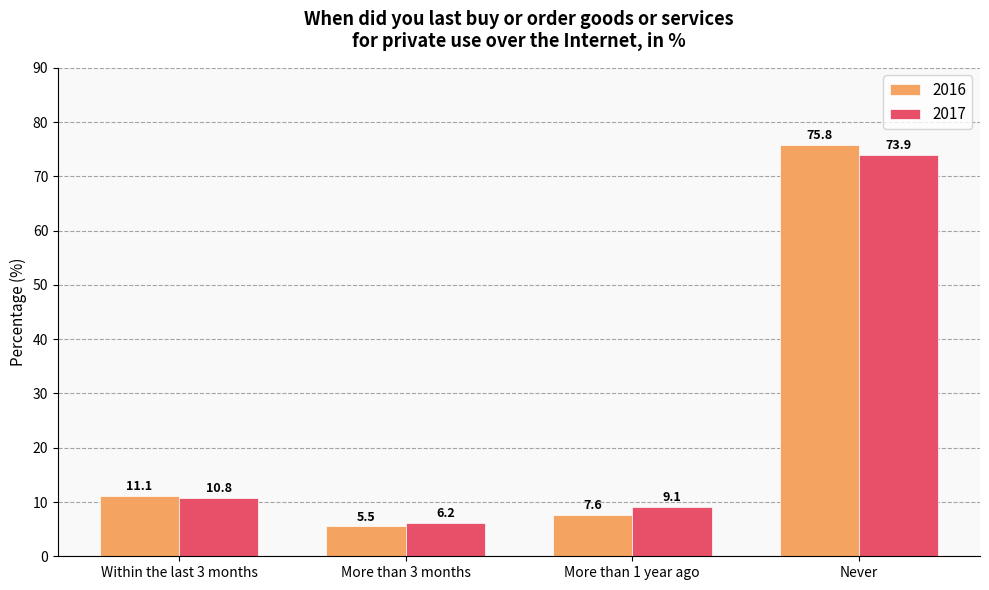

What is the total value across all series at Within the last 3 months?

21.9